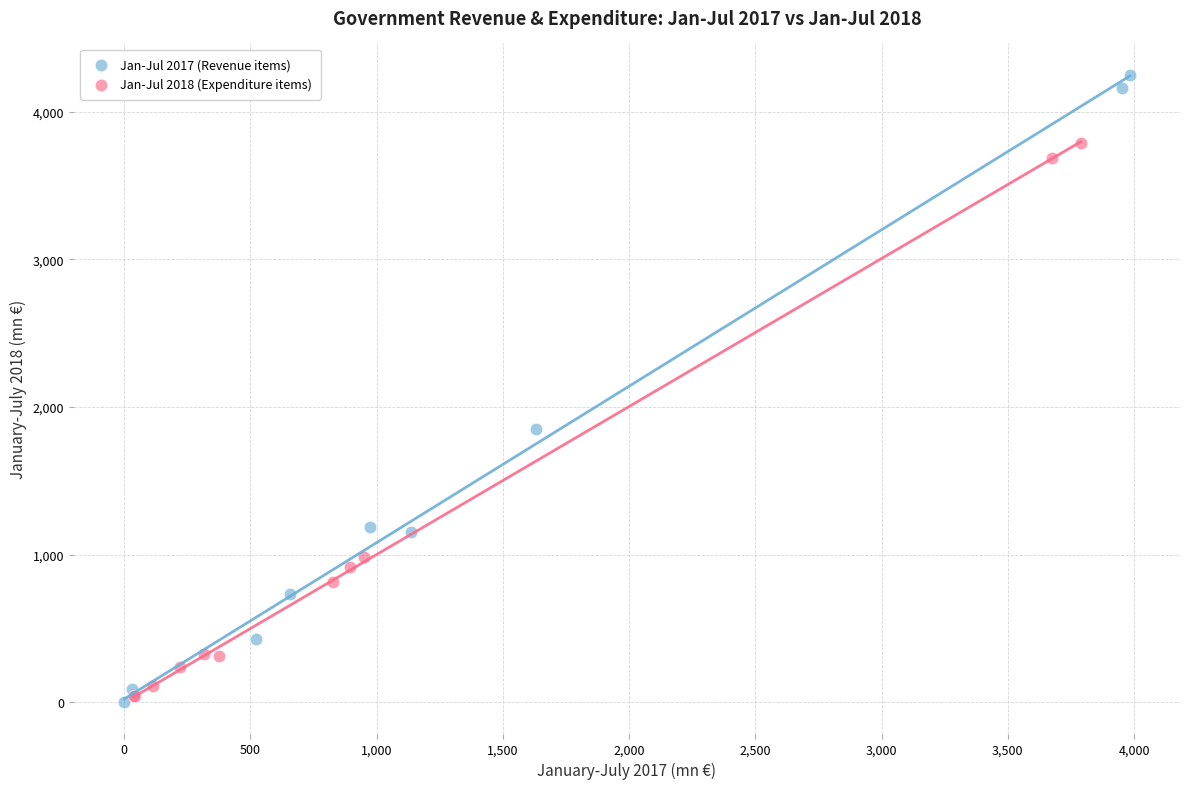

What are all the series names shown in the legend?

Jan-Jul 2017 (Revenue items), Jan-Jul 2018 (Expenditure items)